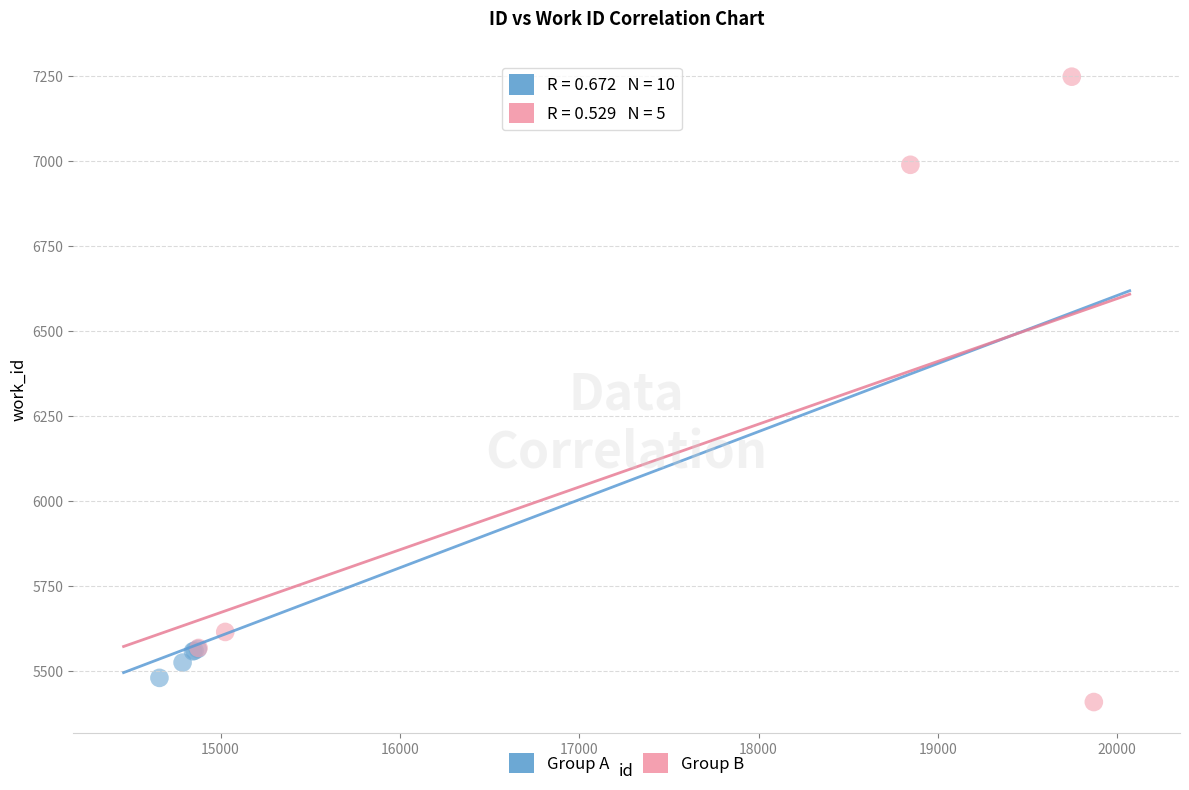

Which series has the largest Y range (max minus min)?

Group B